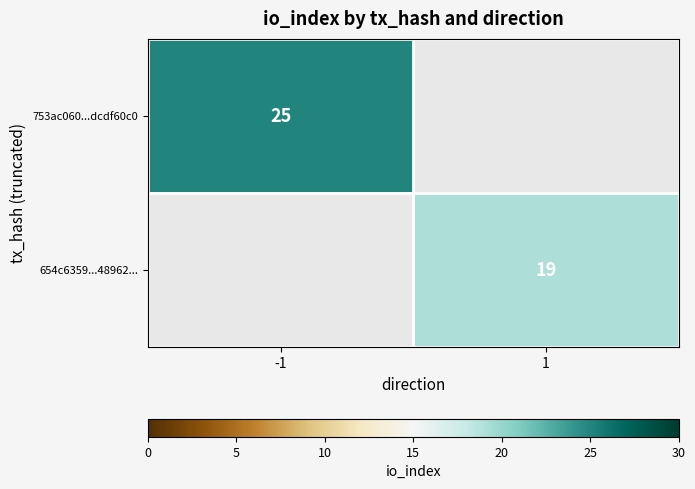

How many data points does each series have?

2